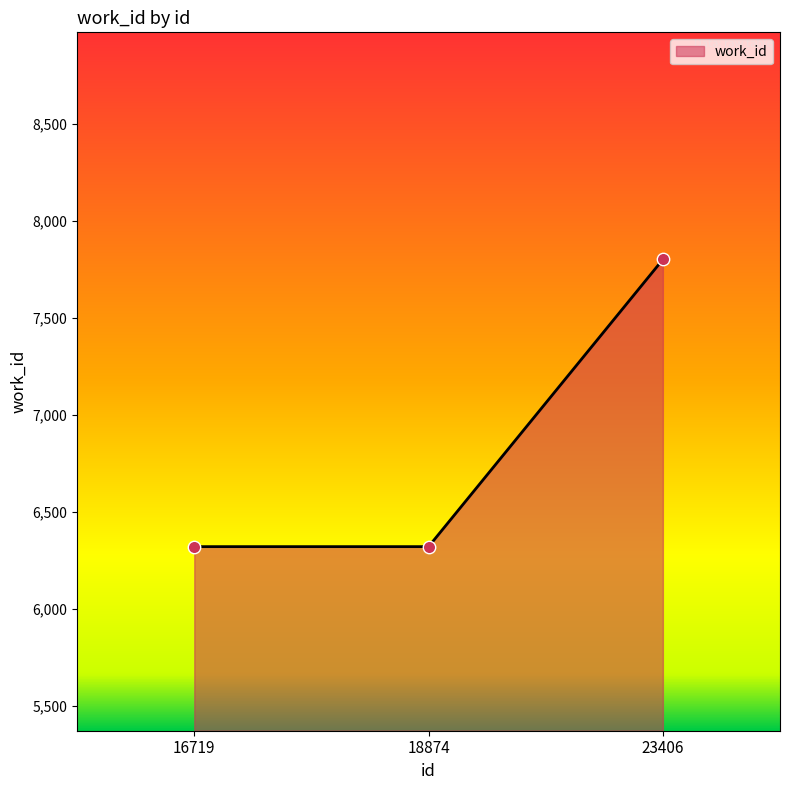

What is the change in value from 16719 to 23406?

+1479